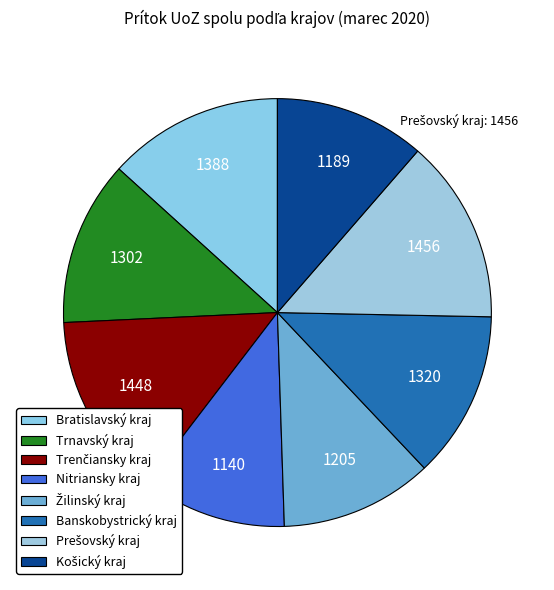

Does Žilinský kraj represent more than half of the total?

No